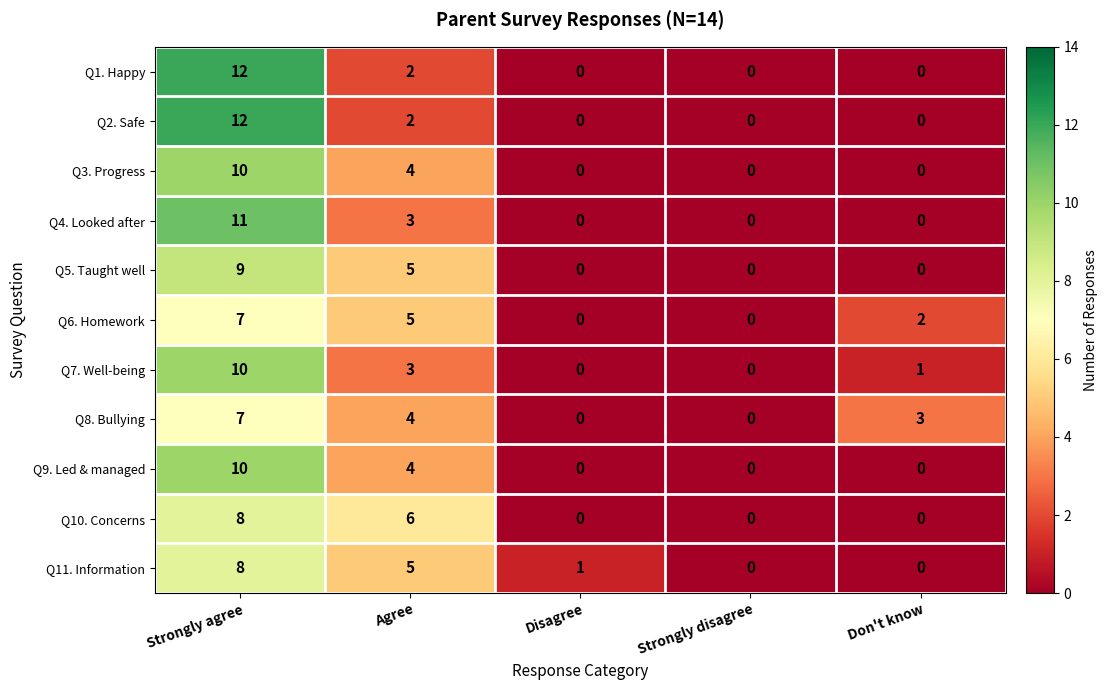

The value of Q10. Concerns at Disagree is 4. True or false?

False